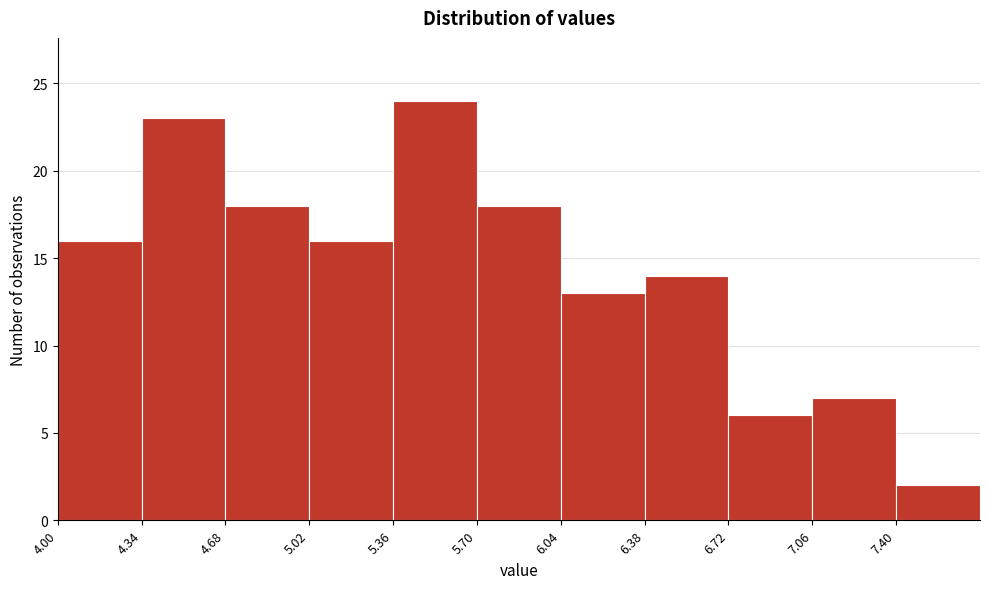

How tall is the bar that spans 4.00 to 4.34 on the x-axis? Neither the bar edges nor the heights are printed on the chart, so give them approximately, as read against the axes.

16